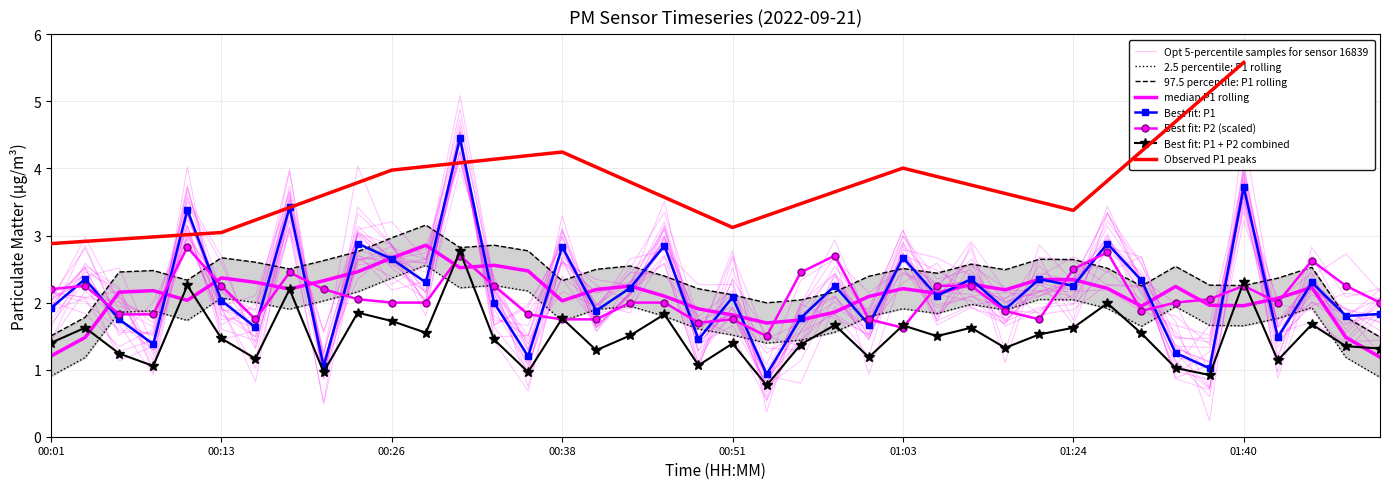

Is the value of P1 at 01:03 greater than the value of P2 at 00:28?

Yes